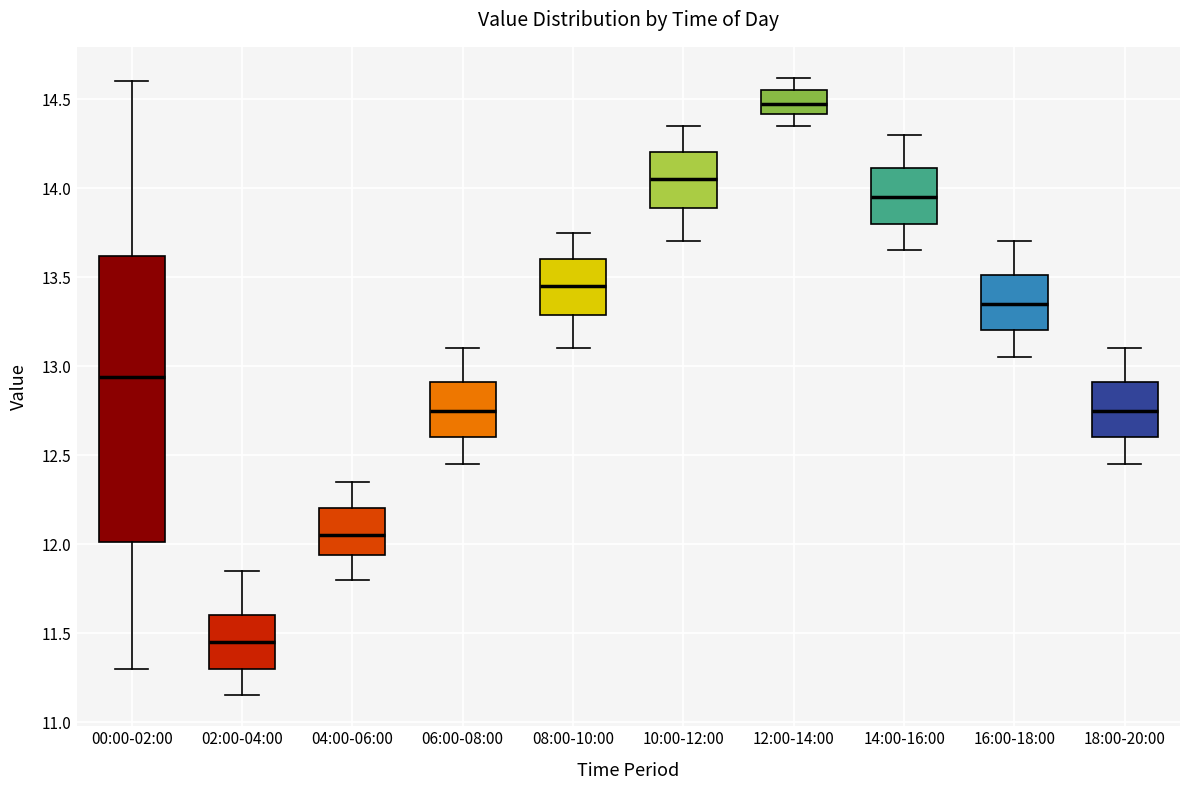

Comparing the boxes themselves (not the whiskers), which one is the tallest?

00:00-02:00